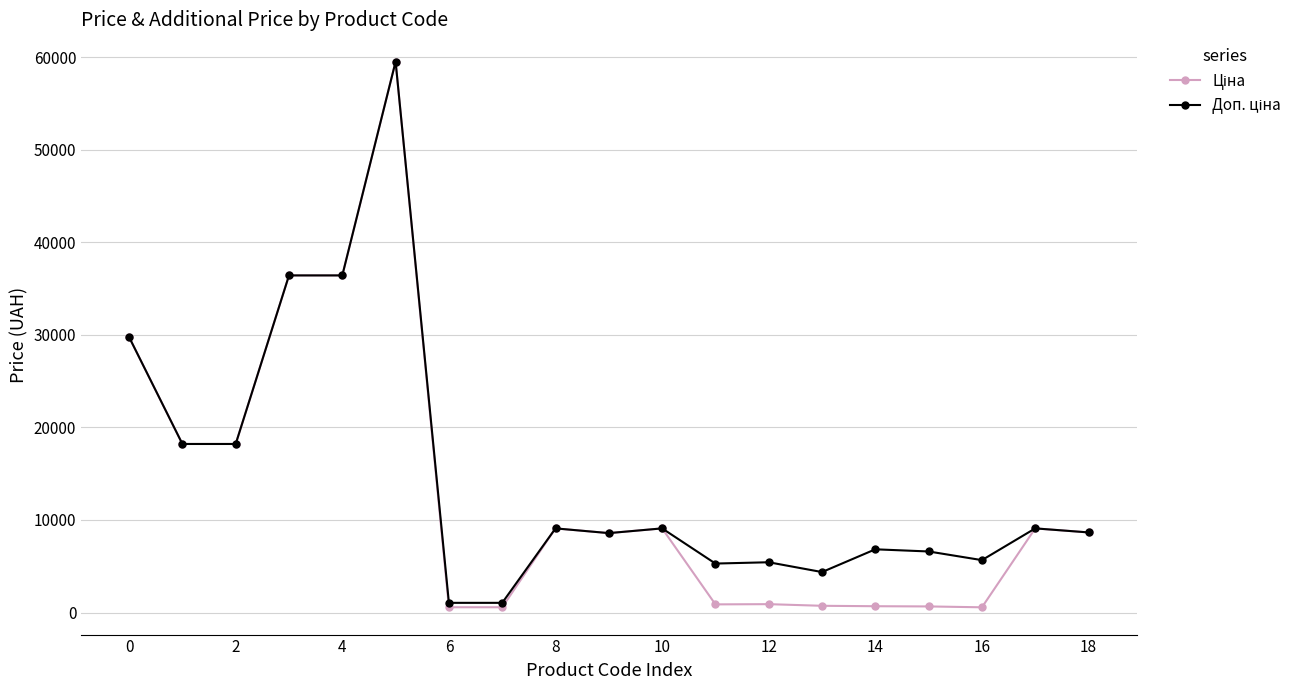

What is the greatest value displayed?

59523.0